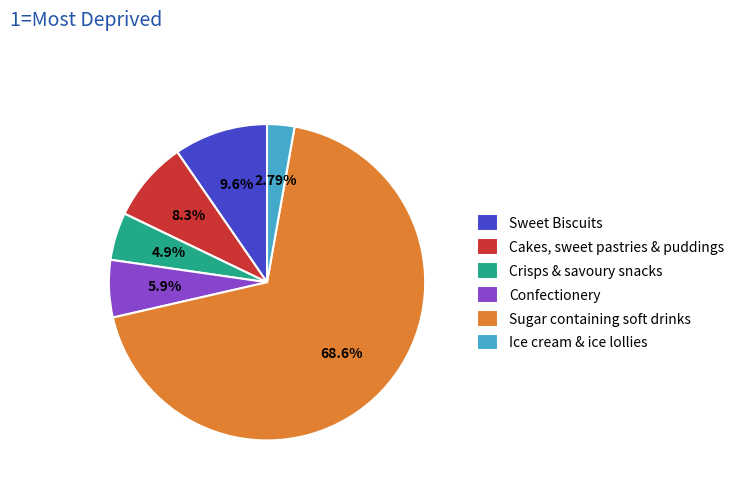

Between Crisps & savoury snacks and Ice cream & ice lollies, which is larger?

Crisps & savoury snacks